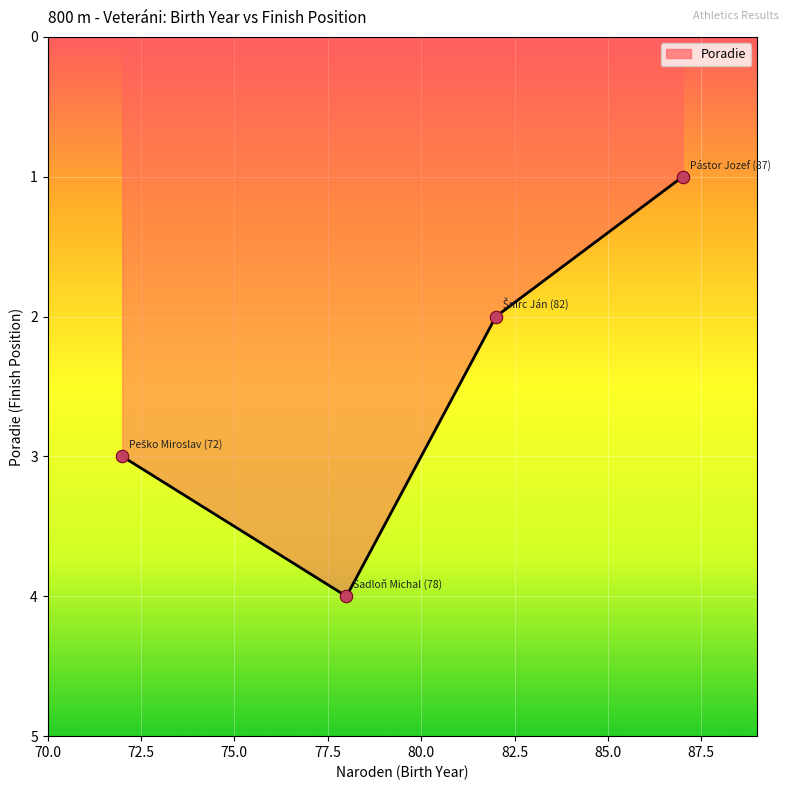

What is the difference between the maximum and minimum values?

3